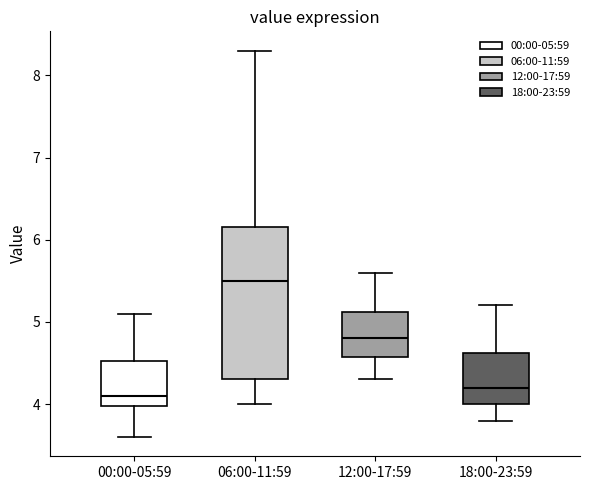

Which box is the tallest, from its lower edge to its upper edge?

06:00-11:59